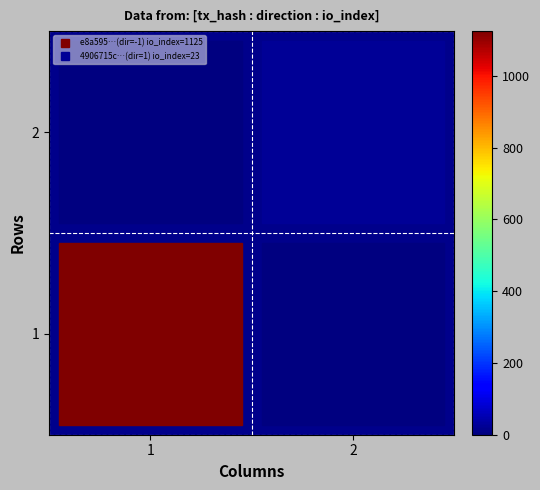

What is the total value across all series at 2?

23